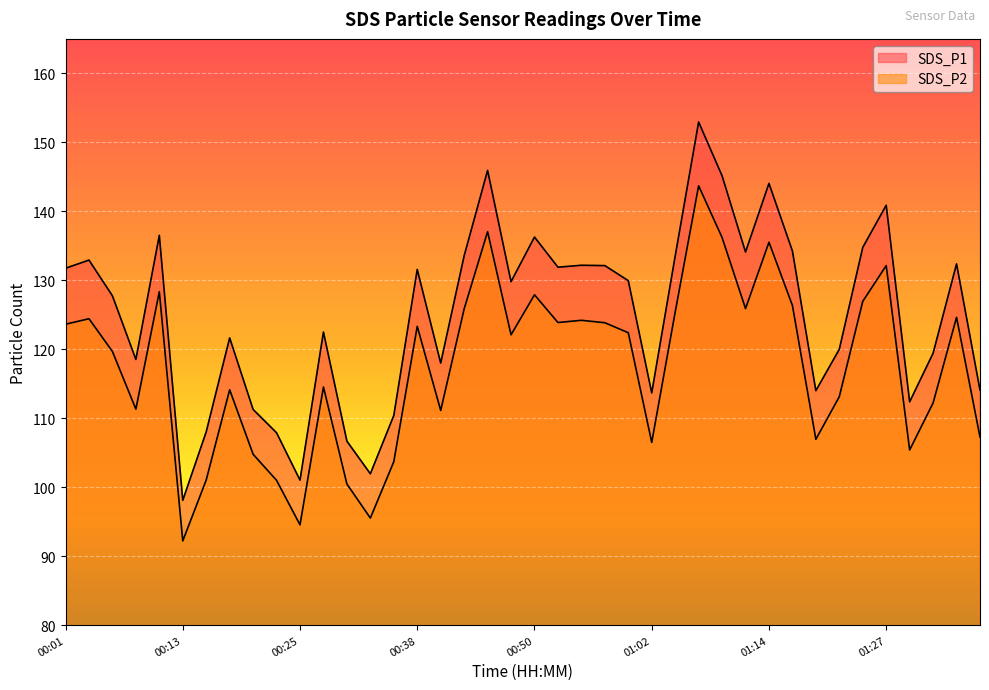

What is the label of the 16th point from the right?

01:00